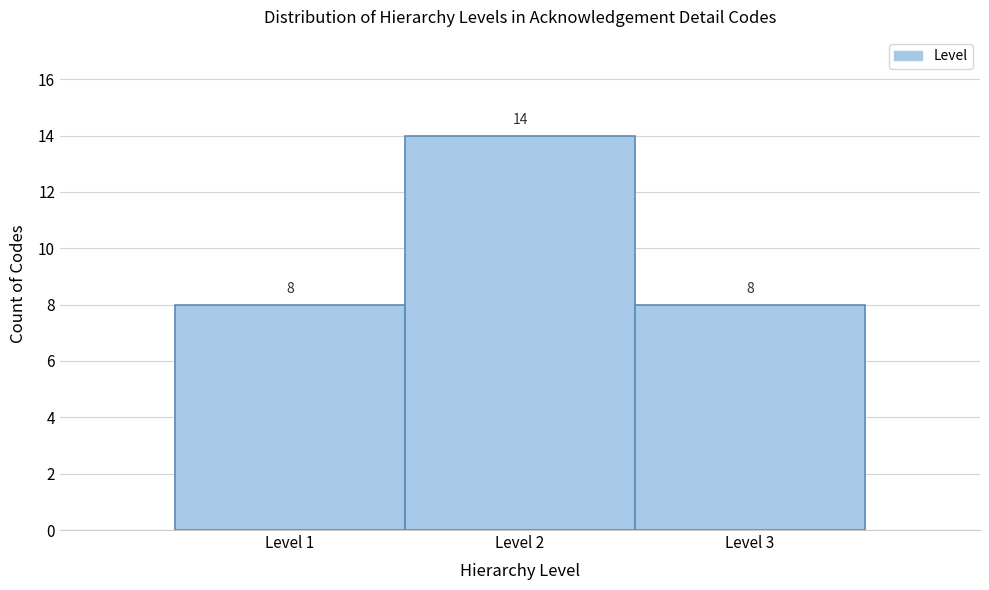

Reading left to right, list every bar in this chart as the range it spans on the x-axis followed by its height.

0.5 to 1.5: 8
1.5 to 2.5: 14
2.5 to 3.5: 8